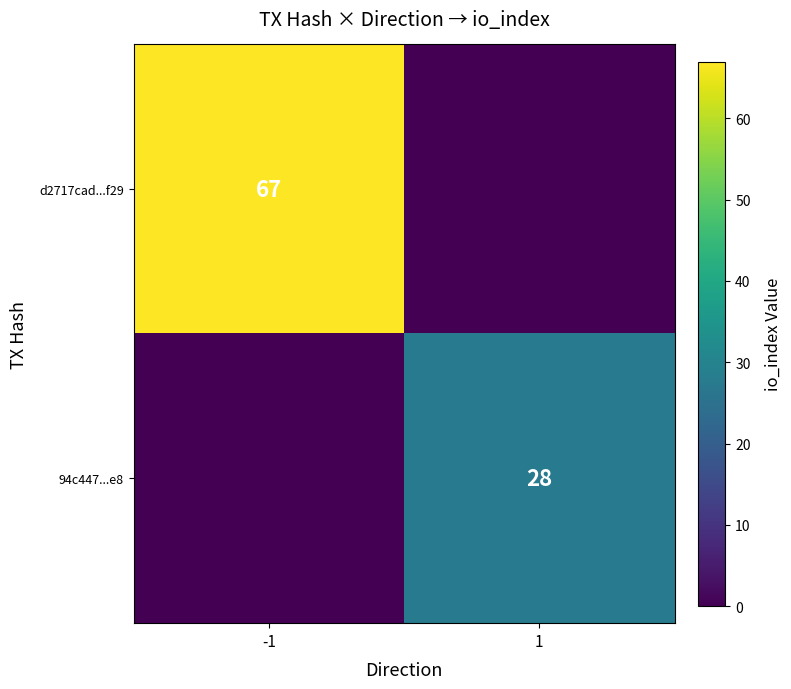

Is the value of d2717cad...f29 at -1 greater than the value of 94c447...e8 at 1?

Yes